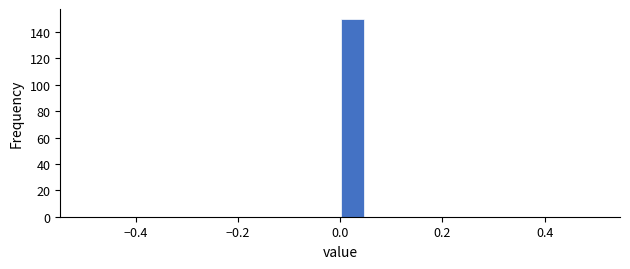

Read against the x-axis, roughly where is the centre of the tallest bar?

0.02